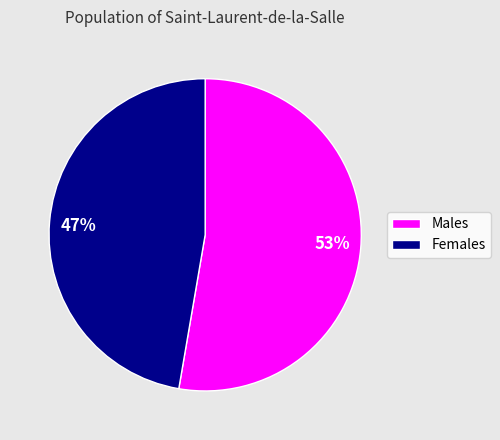

How many segments does this pie chart have?

2